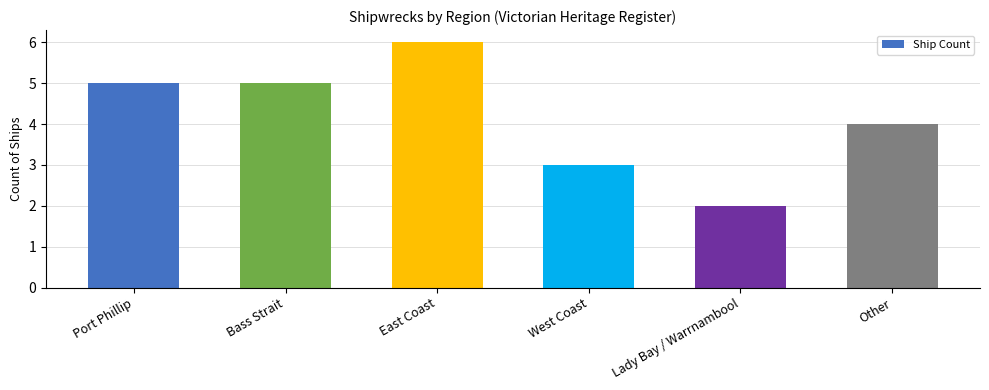

What is the label of the 2nd bar from the left?

Bass Strait